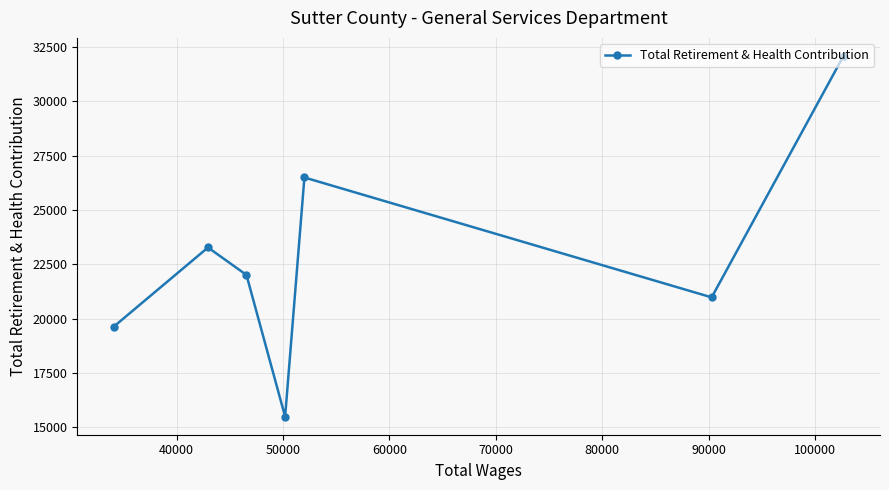

What is the minimum value shown in the chart?

15482